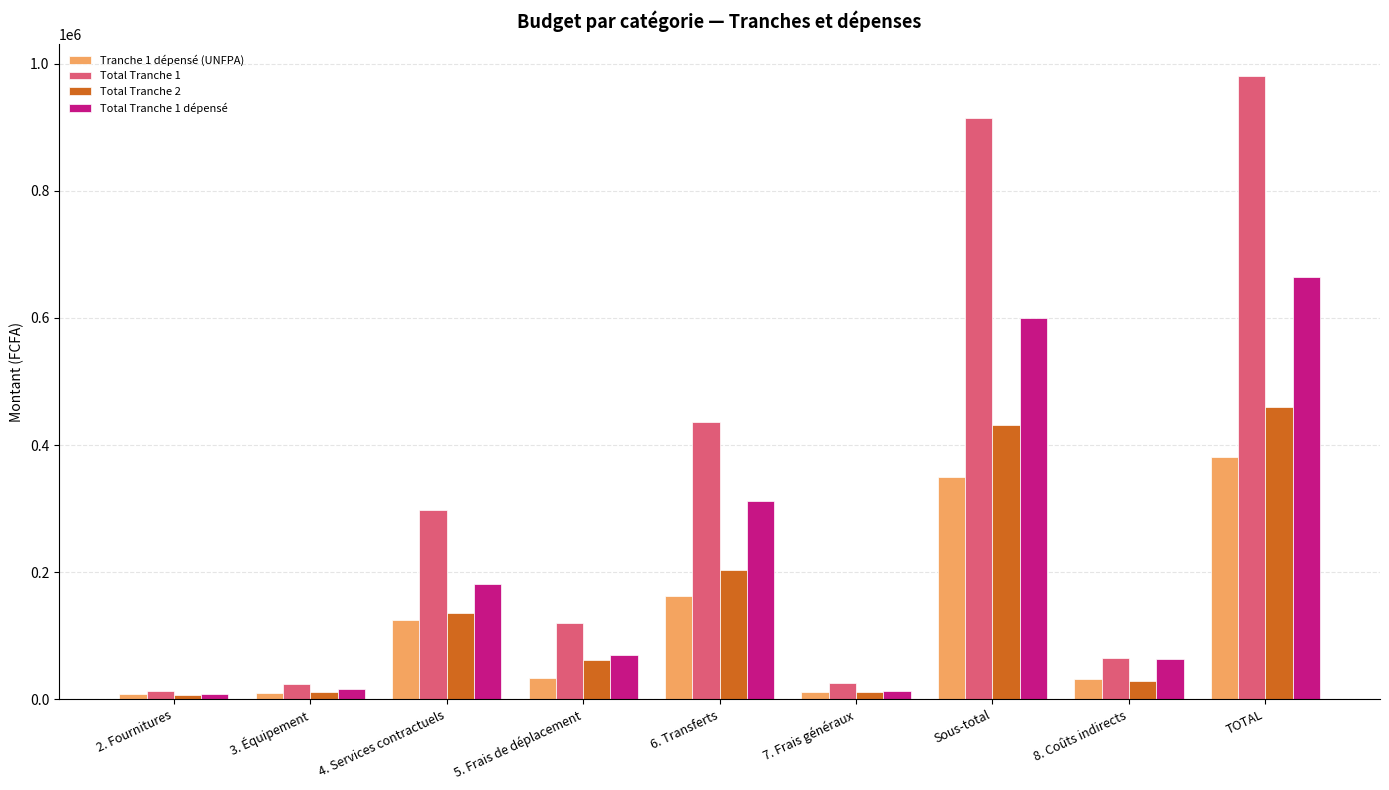

What is the average value of the Total Tranche 1 dépensé series?

214237.1